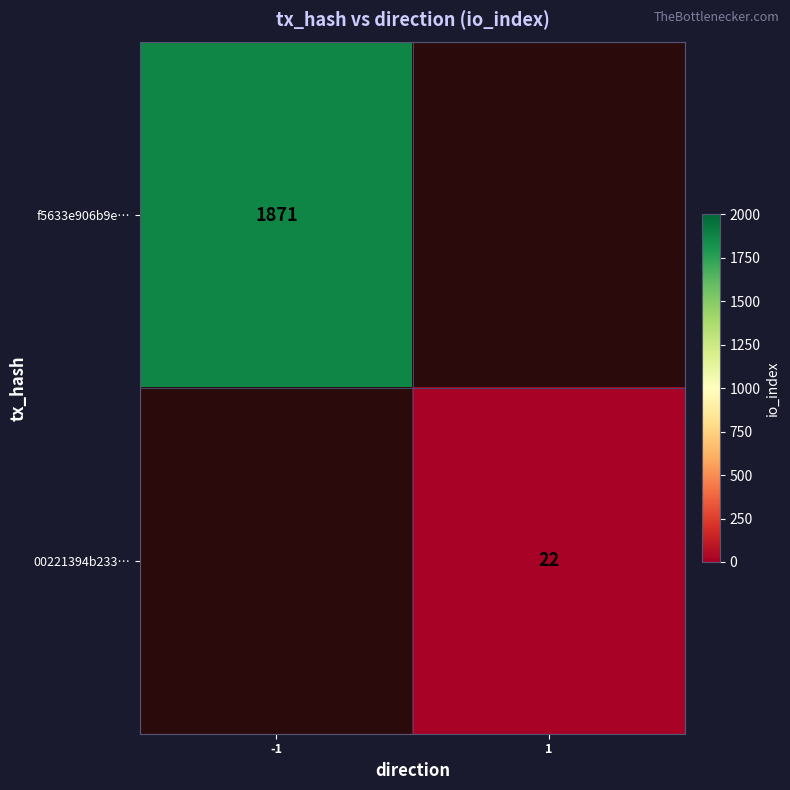

True or false: f5633e906b9e… has a value of 3050 at -1.

False